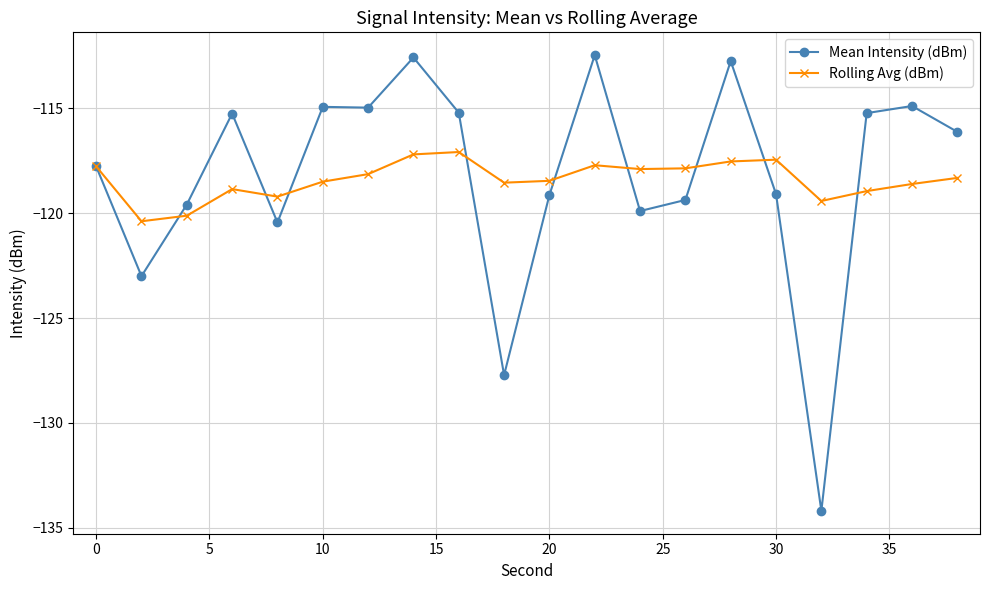

Rank the series by their maximum value, from highest to lowest.

Mean Intensity (dBm), Rolling Avg (dBm)